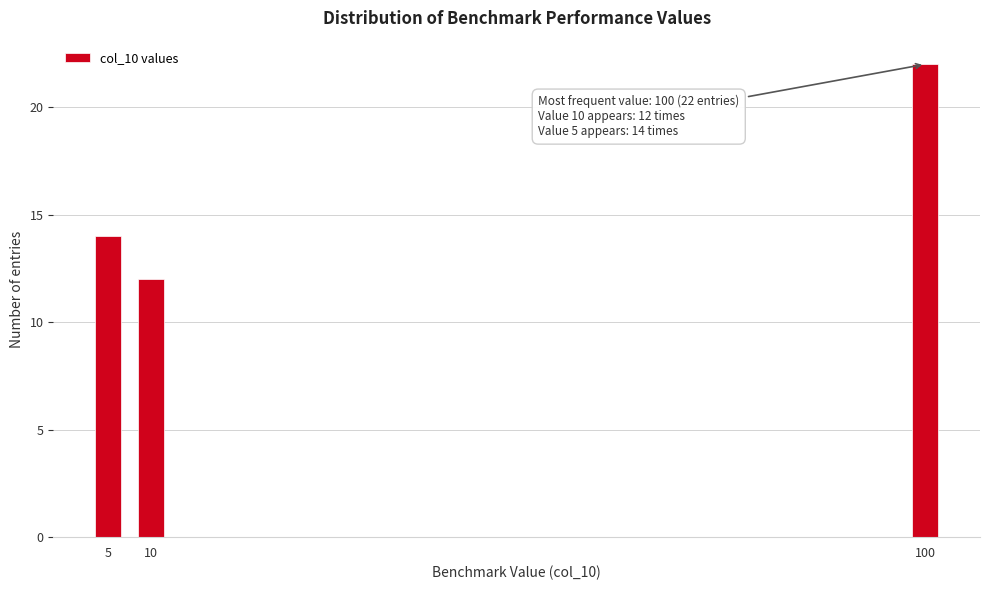

Reading left to right, extract all data points from this chart.

14	12	22